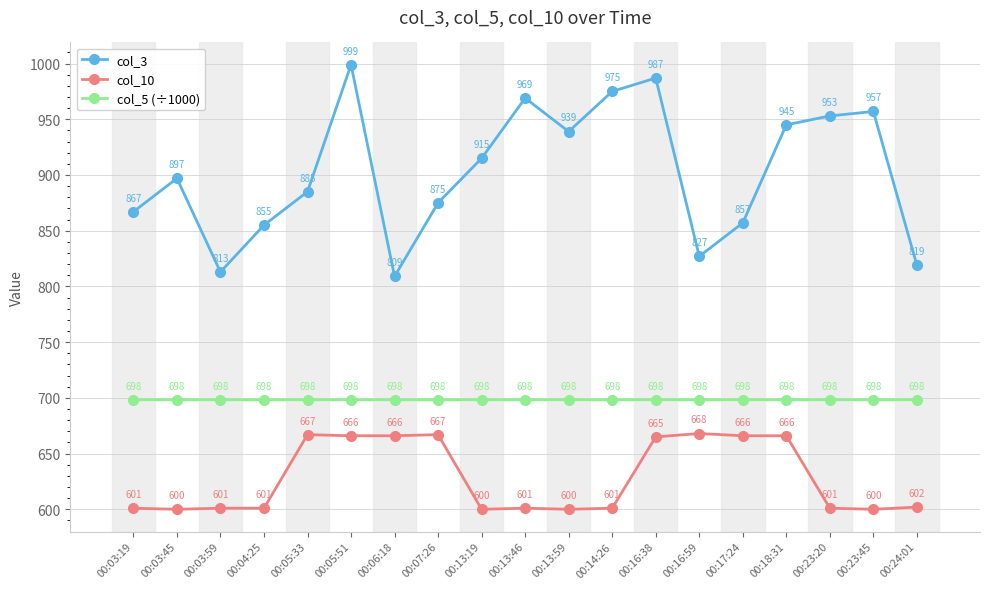

Which series has the largest total across all categories?

col_3